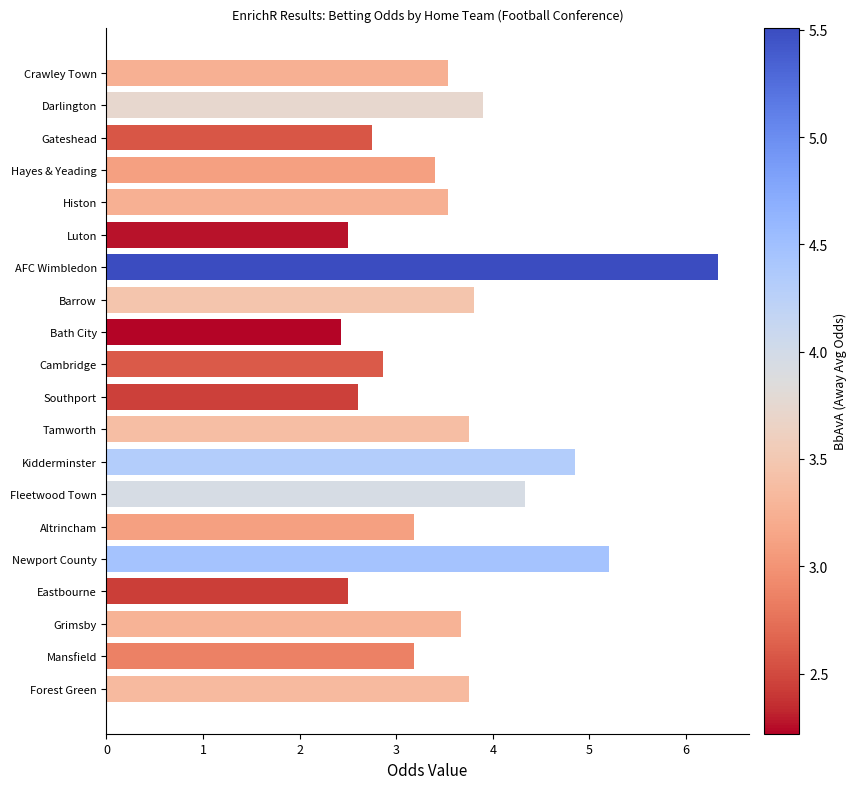

What is the label of the 1st bar from the bottom?

Forest Green